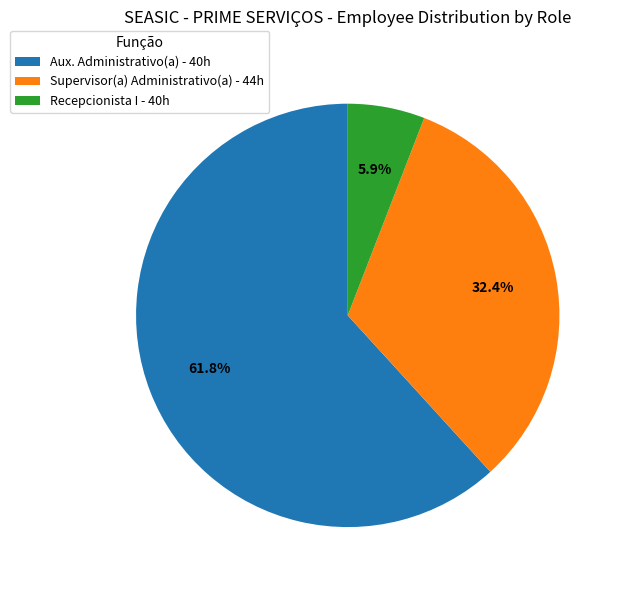

To the nearest percent, what is the difference between the largest and smallest slice percentages?

56%